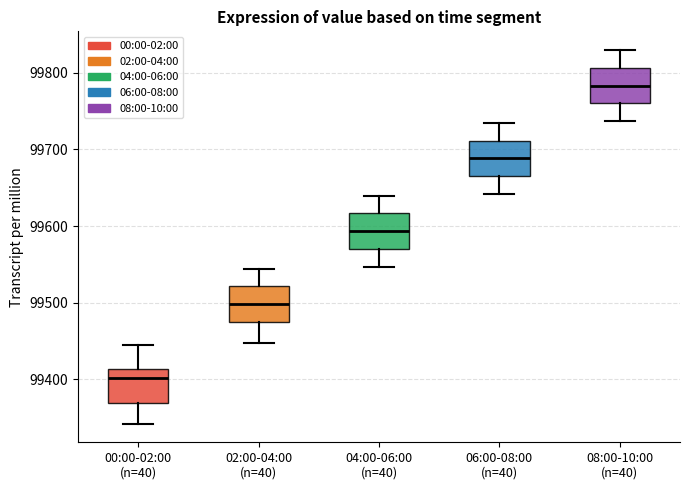

Where does the median line of the box for 06:00-08:00 (n=40) sit on the y-axis? The values are not printed on the chart, so give them approximately, as read against the axis.

99690